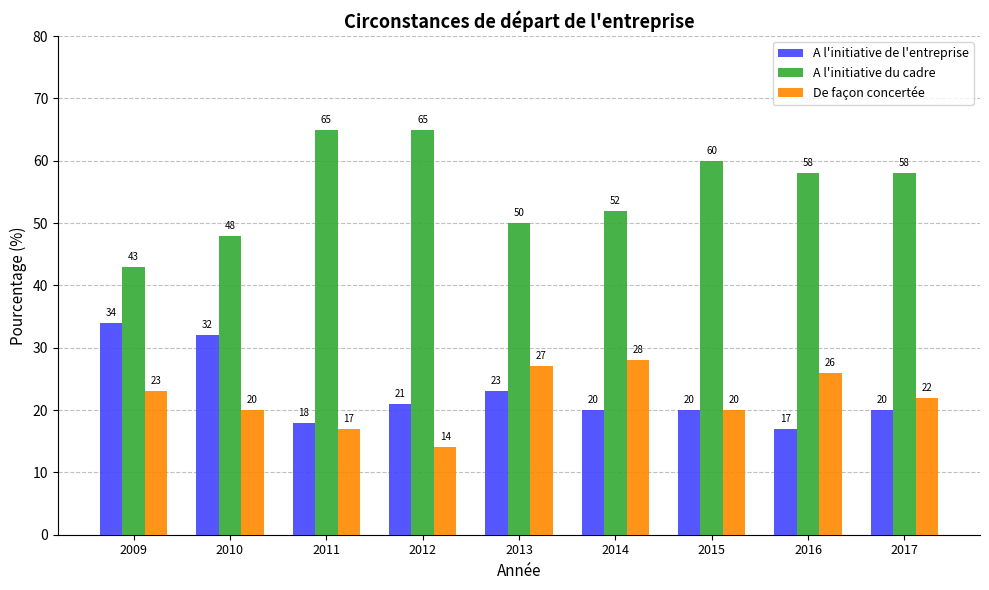

What is the approximate value of A l'initiative du cadre at 2009?

43